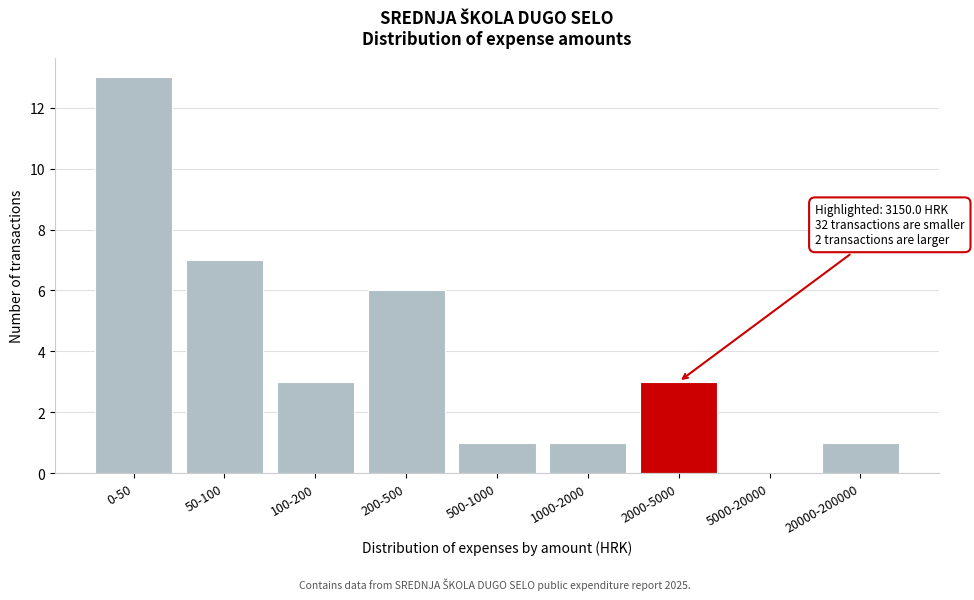

Reading left to right, transcribe all the data shown in this chart.

0-50=13	50-100=7	100-200=3	200-500=6	500-1000=1	1000-2000=1	2000-5000=3	5000-20000=0	20000-200000=1